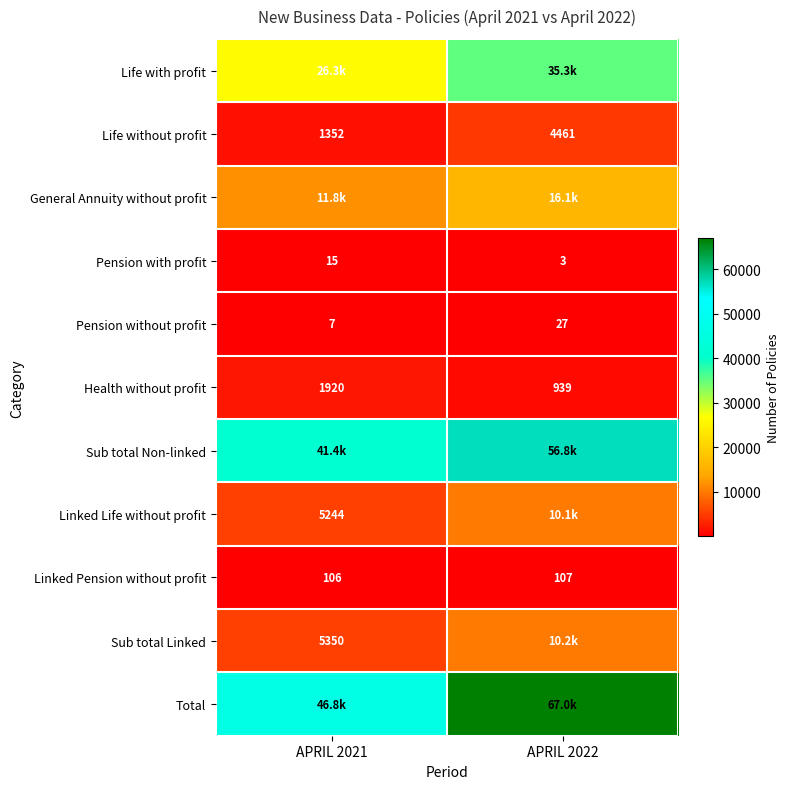

At which label does Total reach its peak?

APRIL 2022